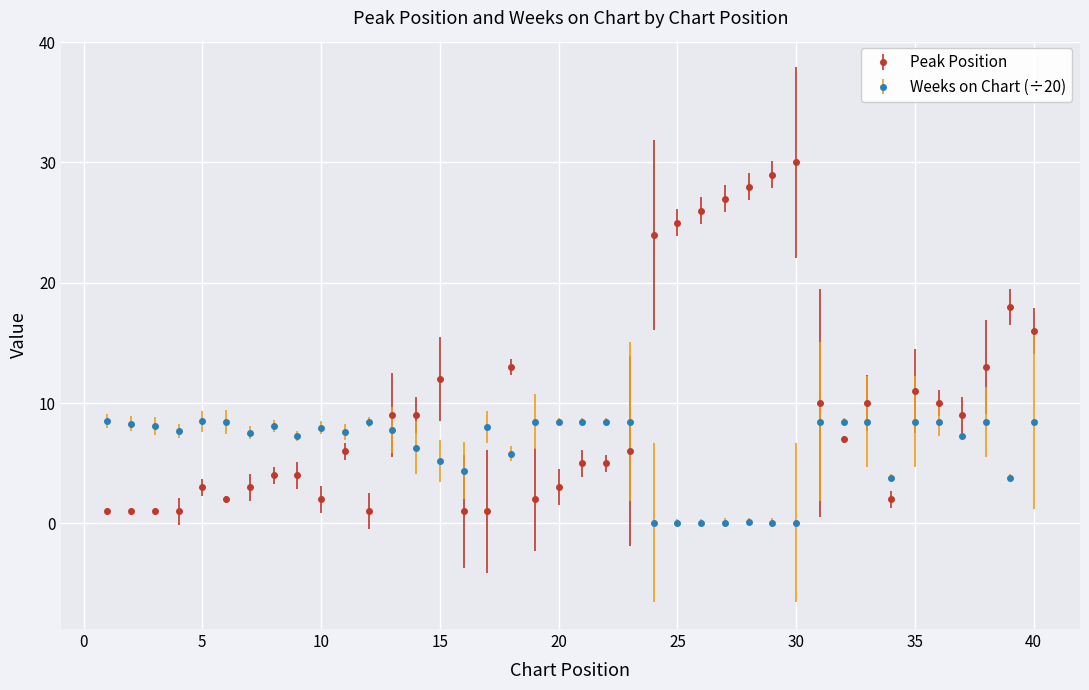

How many lines are shown in the chart?

2